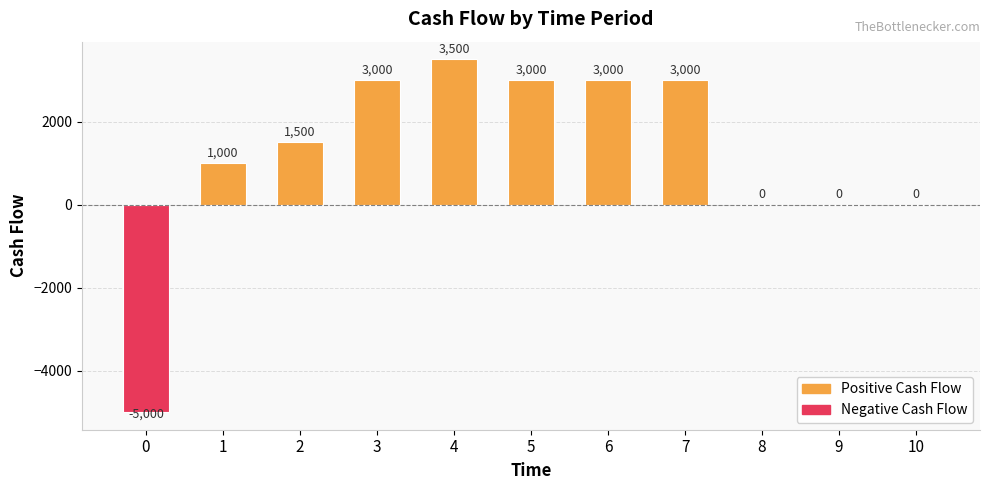

True or false: the data shows 3000 at 6.

True